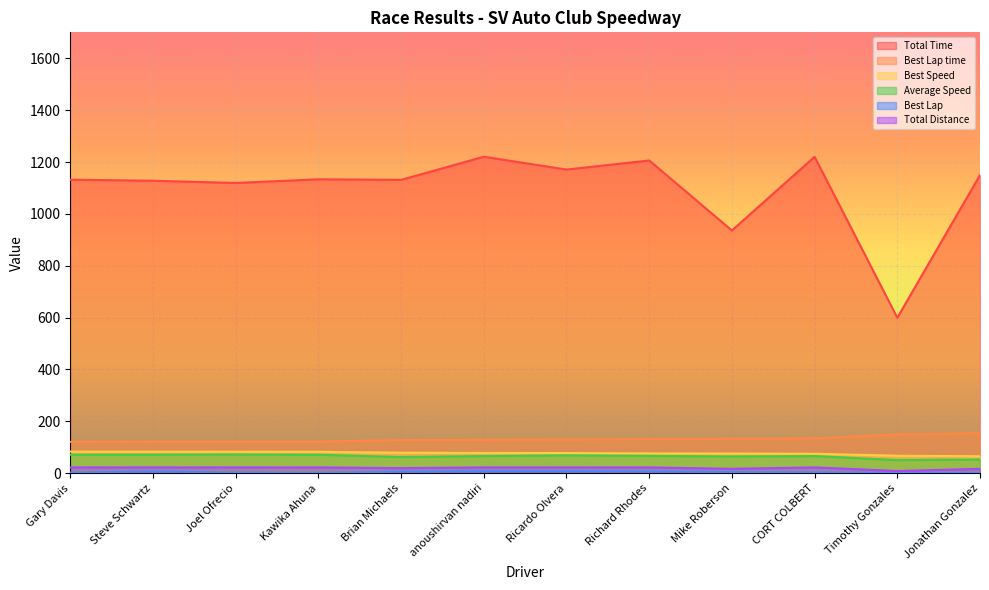

Count the number of categories in the chart.

12